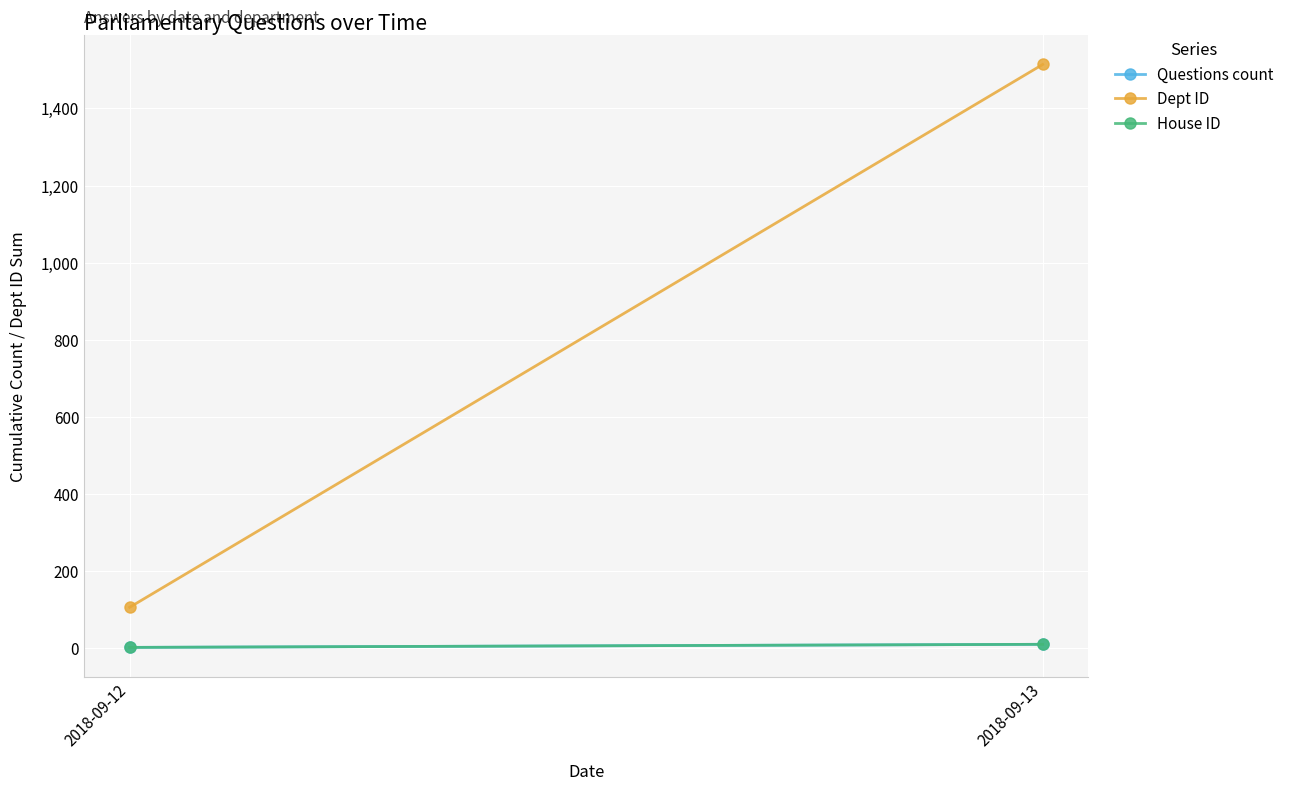

At 2018-09-13, list the series in order from largest to smallest.

Dept ID, Questions count, House ID